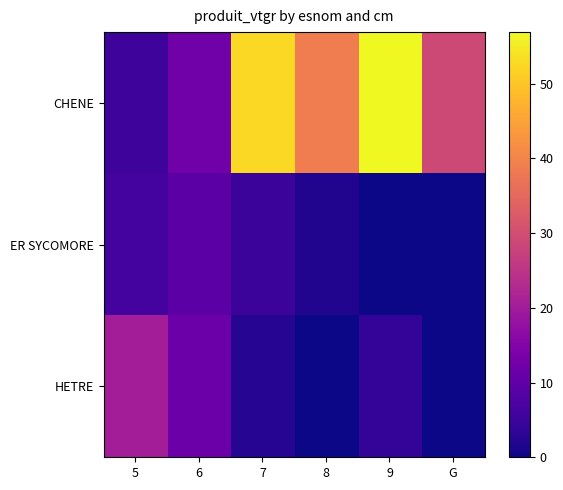

Reading left to right, what are all the values shown in this chart?

CHENE: 5=5.2	6=12.3	7=52.5	8=38.8	9=56.9	G=29.0
ER SYCOMORE: 5=6.1	6=9.2	7=4.9	8=1.9	9=0.0	G=0.0
HETRE: 5=20.2	6=11.6	7=2.3	8=0.0	9=3.9	G=0.0